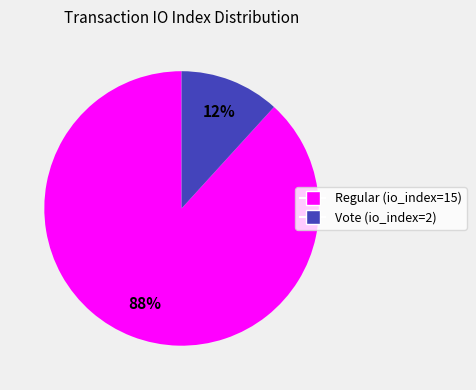

Is the sum of Regular (io_index=15) and Vote (io_index=2) greater than half?

Yes